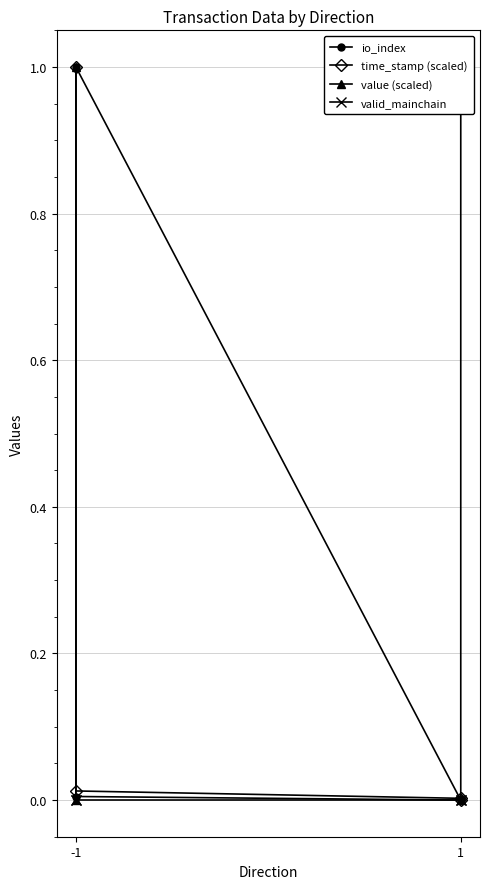

Rank the series by their maximum value, from highest to lowest.

io_index, time_stamp (scaled), value (scaled), valid_mainchain